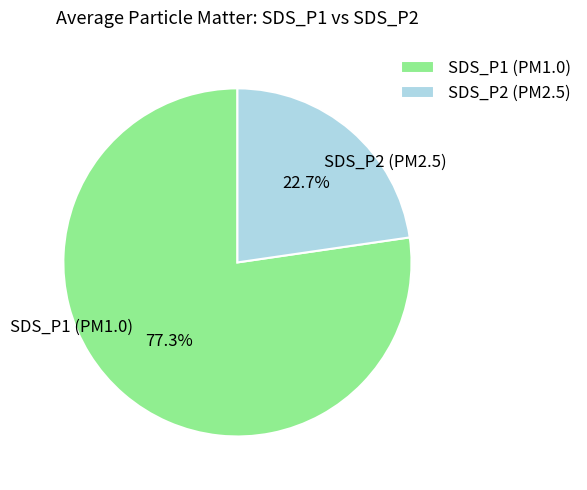

What is the ratio of the value at SDS_P2 to the value at SDS_P1?

0.3